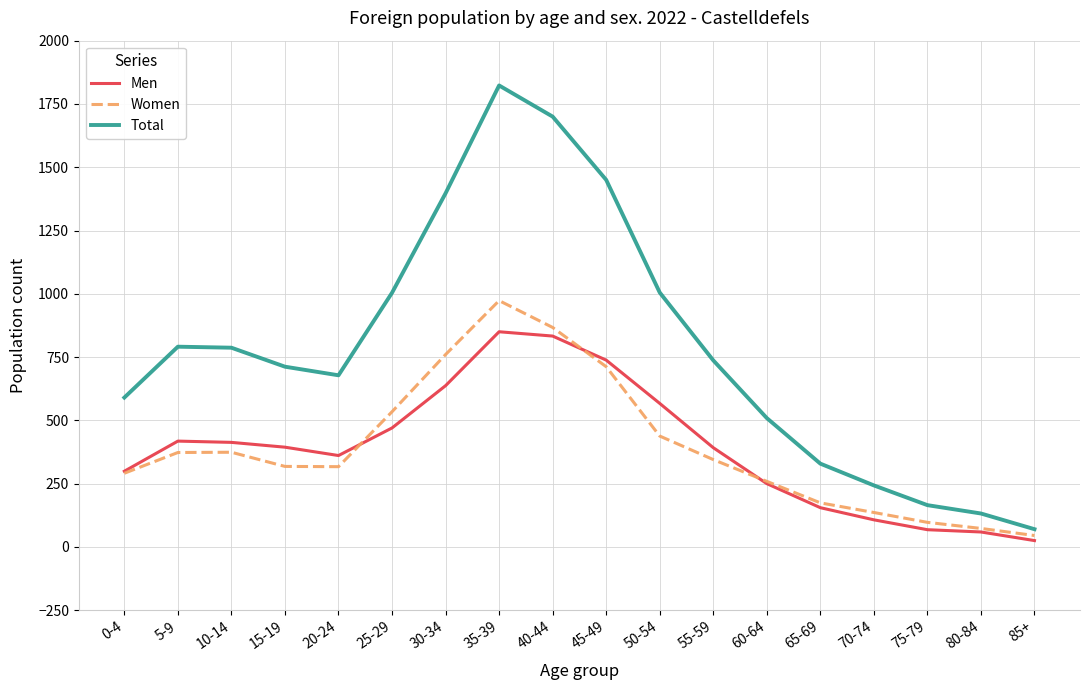

Does the chart display data point markers on the line(s)?

No